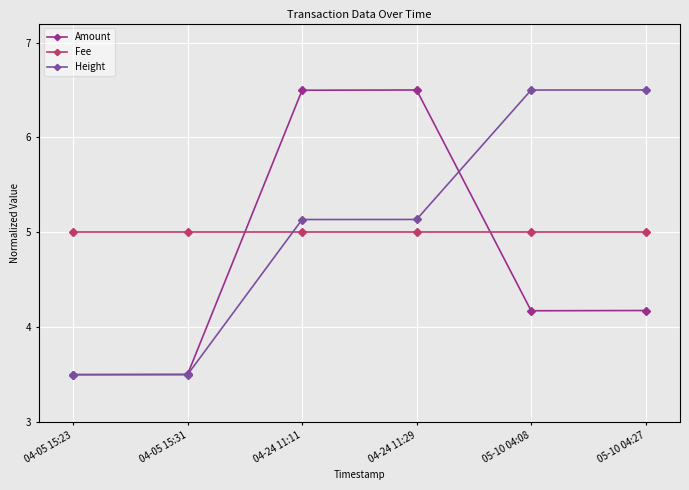

How many series are shown in this chart?

3